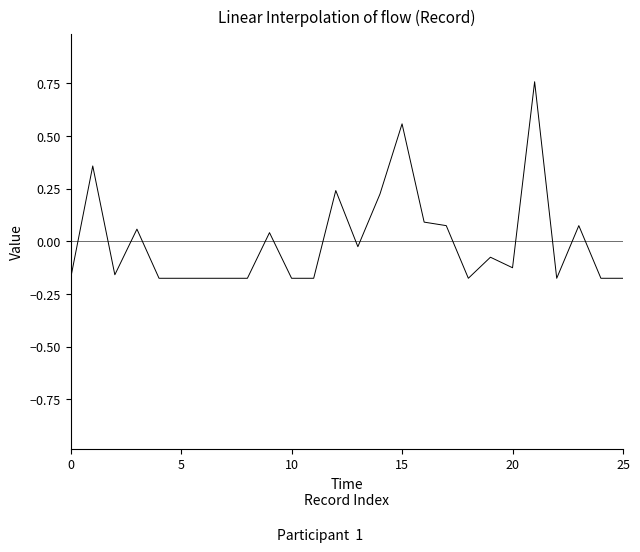

What is the difference between the maximum and minimum values?

0.9